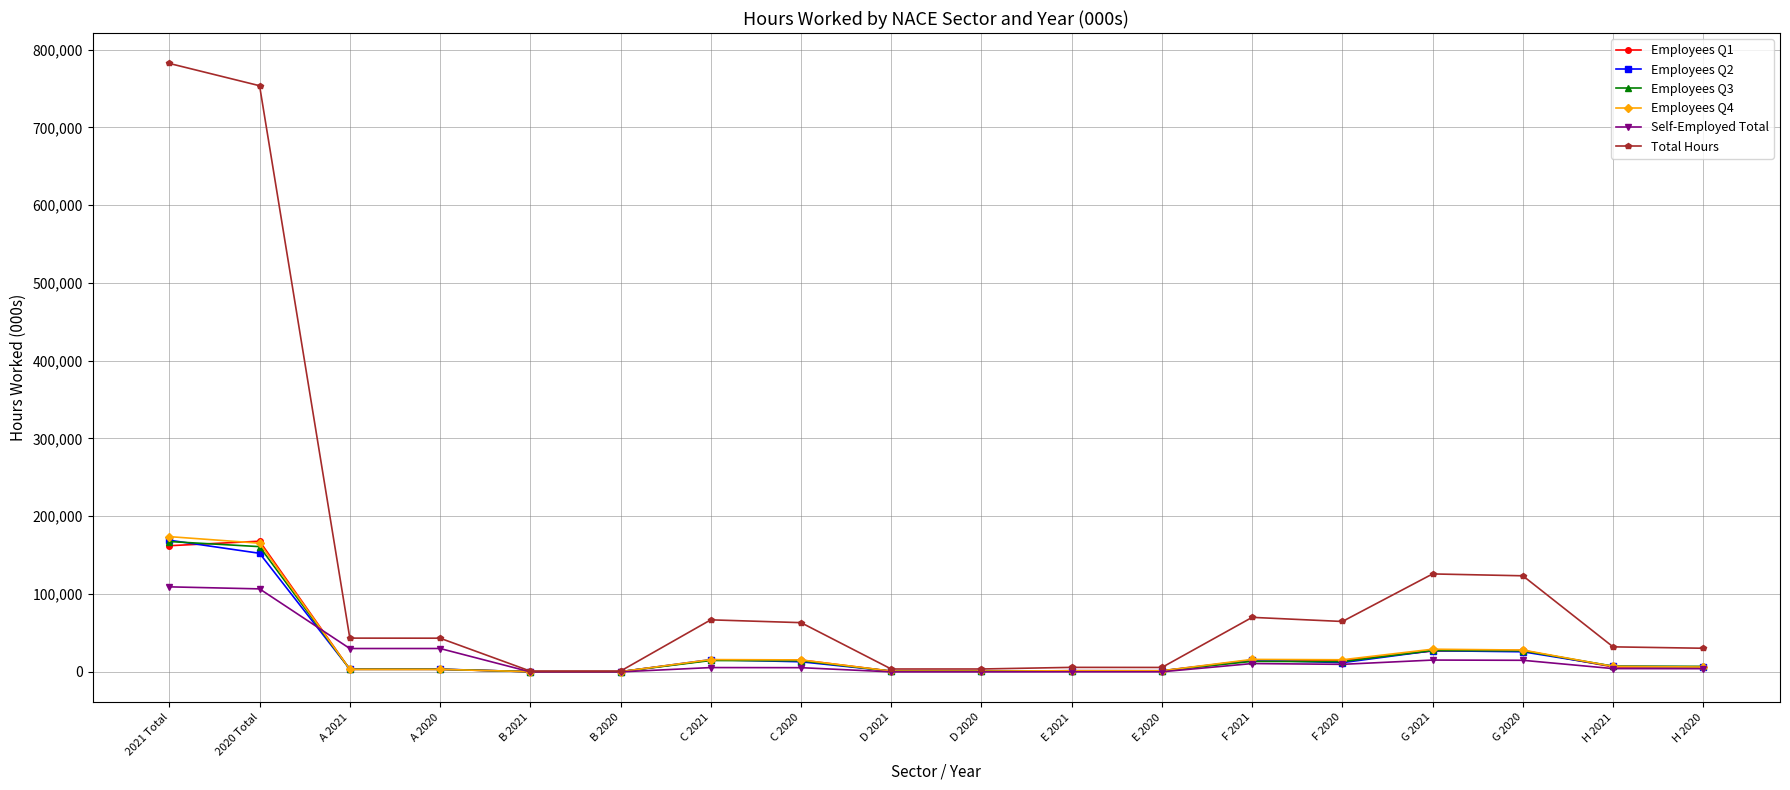

At how many categories does at least one series exceed 142285?

2